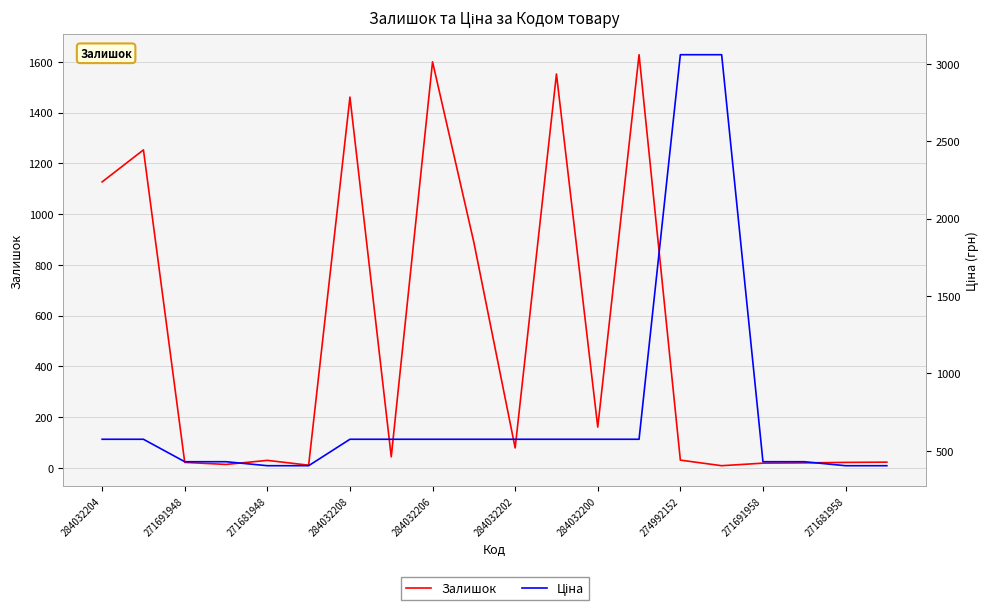

How many lines are shown in the chart?

2